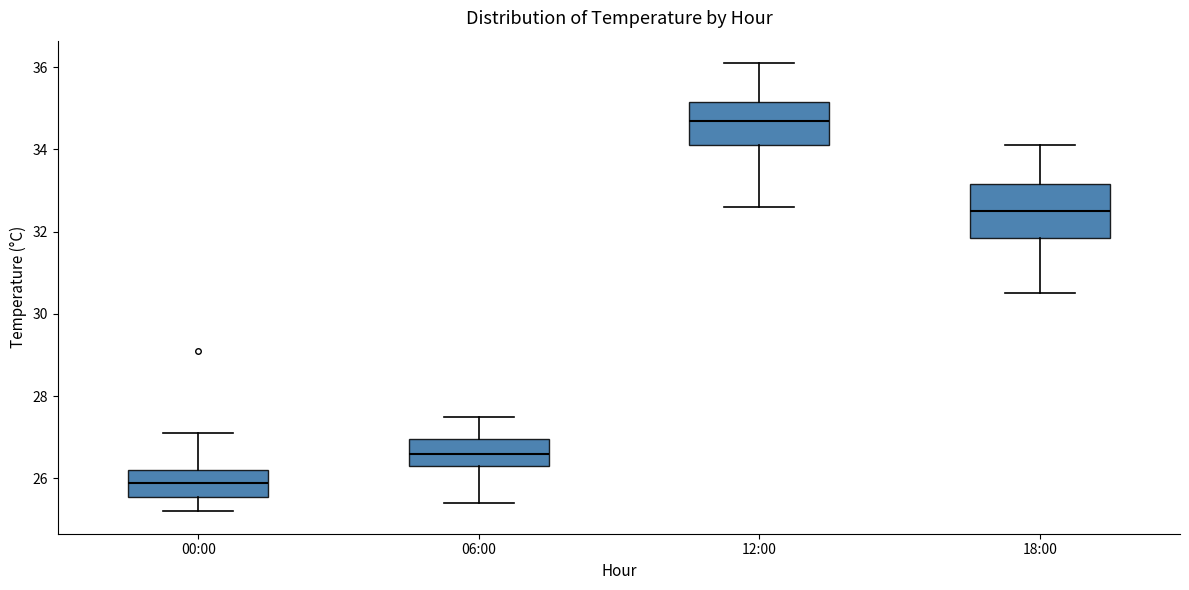

Where is the upper edge of the box for 00:00 on the y-axis? The values are not printed on the chart, so give them approximately, as read against the axis.

26.2